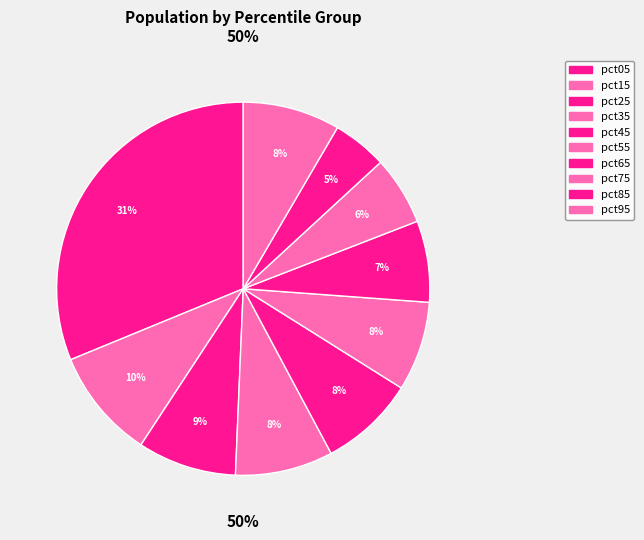

What is the change in value from pct05 to pct85?

-2.1